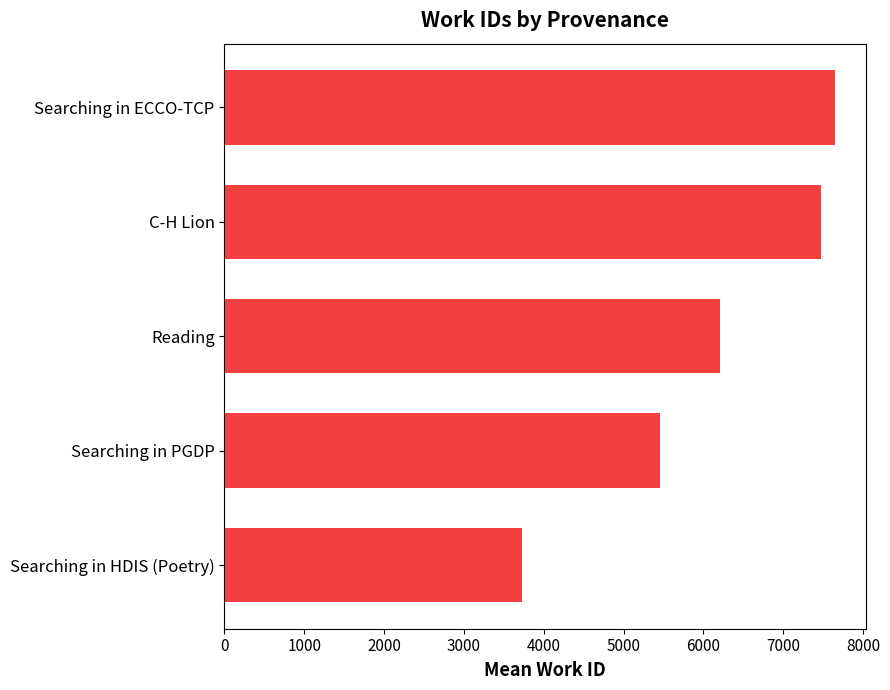

How many data points are less than 6207?

2